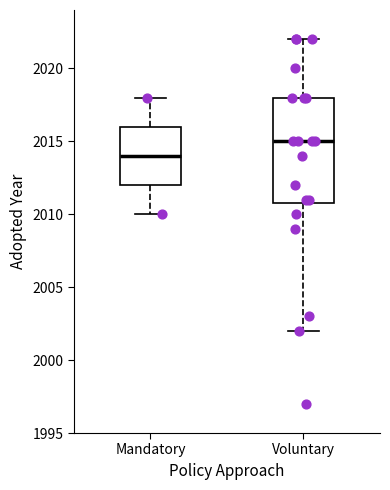

Reading left to right, transcribe this box plot: for each box, give where its median line is, the range the box spans, and where its two whiskers end, as read against the y-axis. The values are not printed on the chart, so give them approximately, as read against the axis.

Mandatory: median 2014, box 2012 to 2016, whiskers 2010 to 2018
Voluntary: median 2015, box 2011 to 2018, whiskers 2002 to 2022